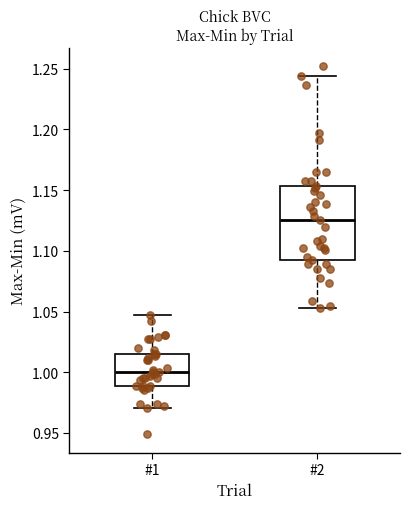

Where does the median line of the box for #2 sit on the y-axis? The values are not printed on the chart, so give them approximately, as read against the axis.

1.125